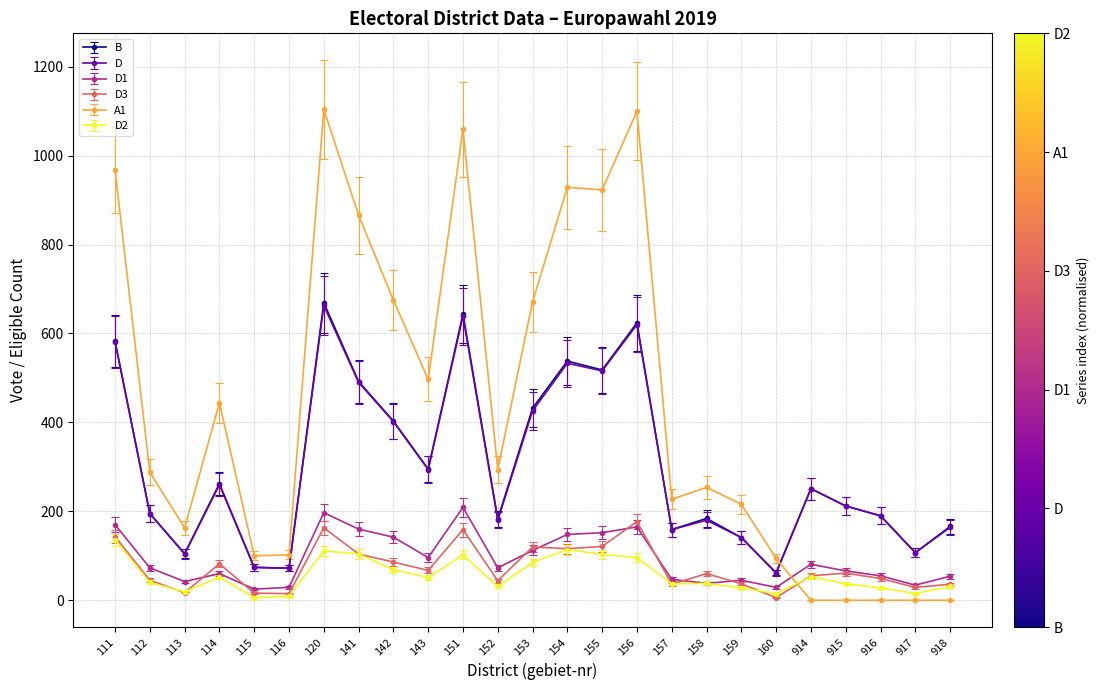

Which series has the largest range (max minus min)?

A1